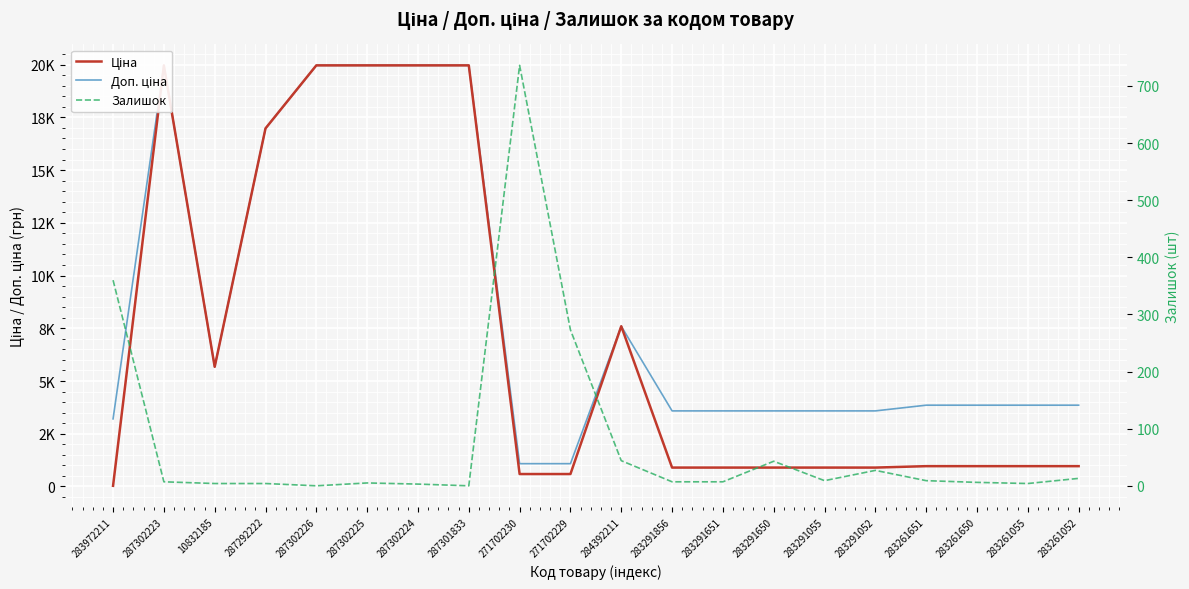

At which label is Ціна closest to 9998?

284392211